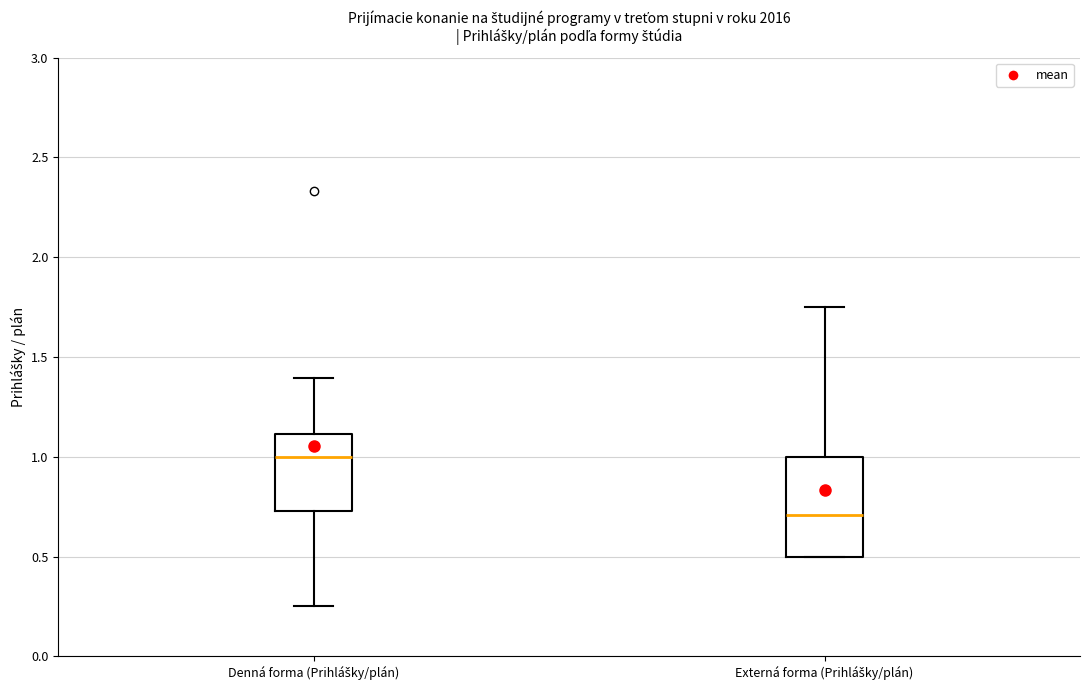

Reading left to right, read every box against the y-axis: the position of its median line, the range the box covers, and the ends of its whiskers. The values are not printed on the chart, so give them approximately, as read against the axis.

Denná forma (Prihlášky/plán): median 1.00, box 0.75 to 1.10, whiskers 0.25 to 1.40
Externá forma (Prihlášky/plán): median 0.70, box 0.50 to 1.00, whiskers 0.50 to 1.75